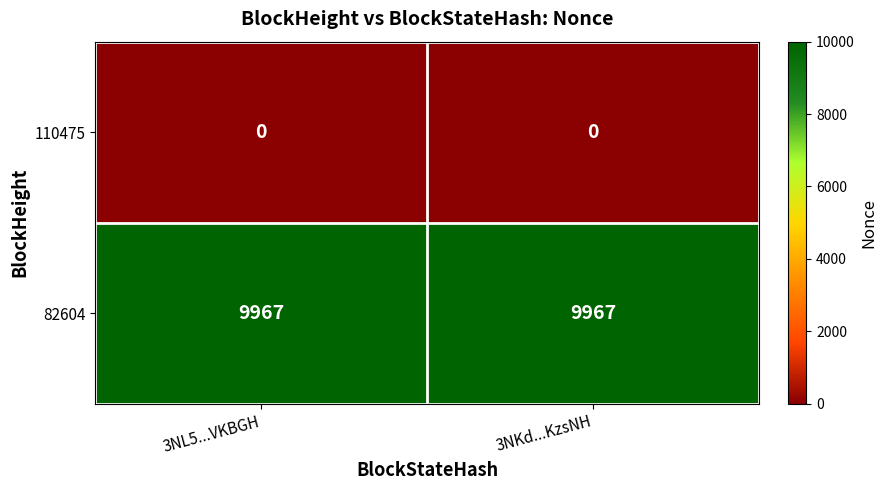

Reading right to left, transcribe all the data shown in this chart.

110475: 3NKd...KzsNH=0	3NL5...VKBGH=0
82604: 3NKd...KzsNH=9967	3NL5...VKBGH=9967